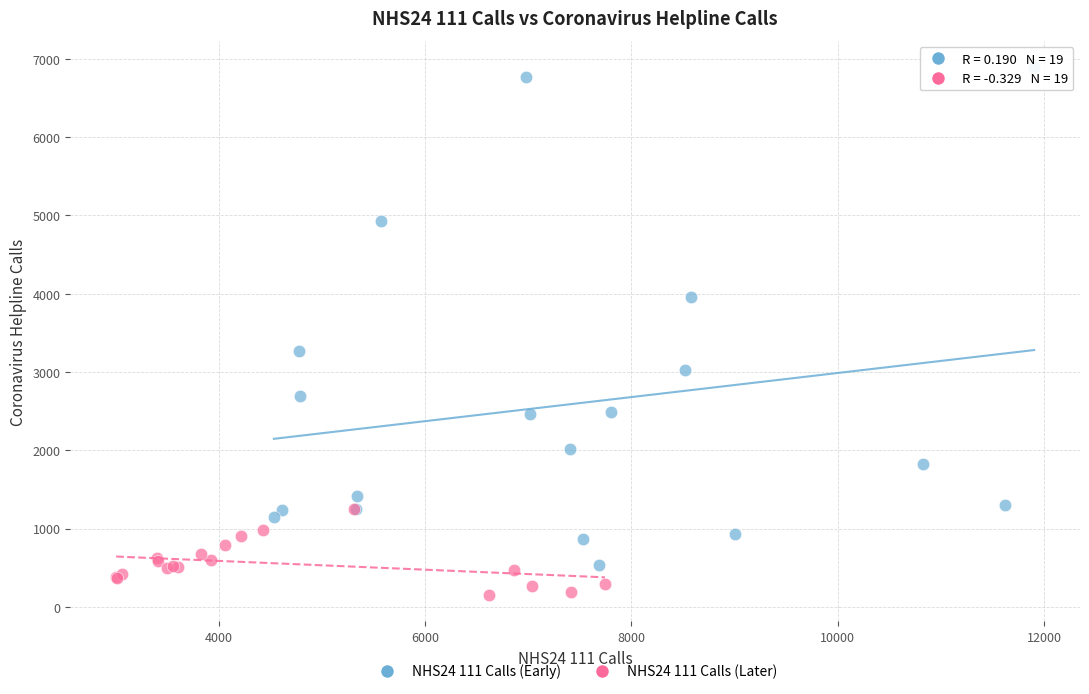

What are all the series names shown in the legend?

NHS24 111 Calls (Early), NHS24 111 Calls (Later)